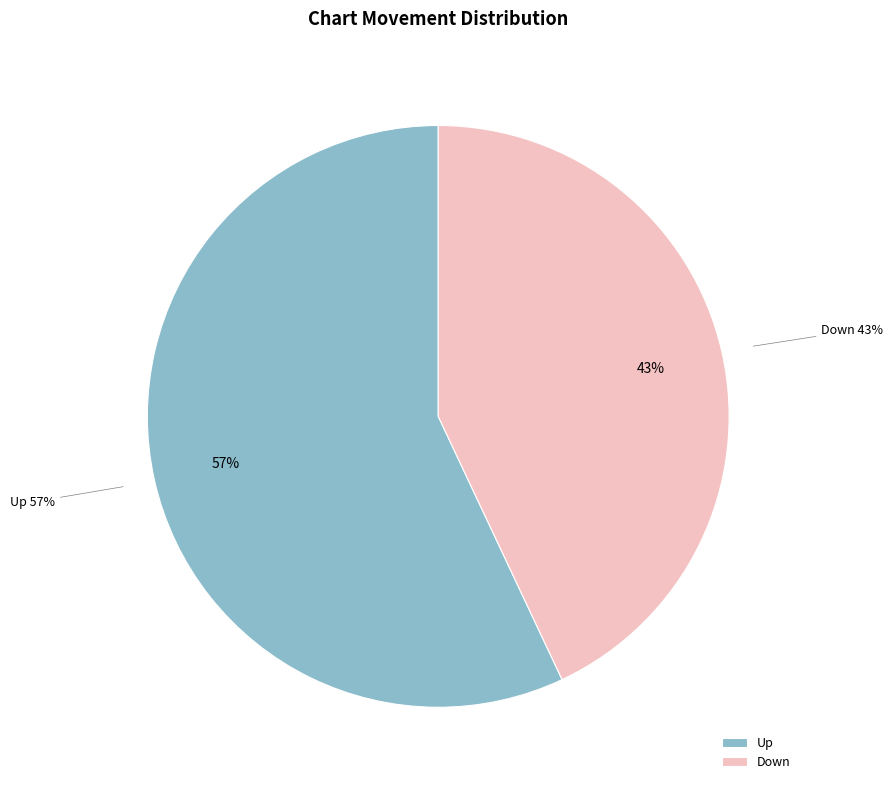

To the nearest percent, what portion does down represent?

43%